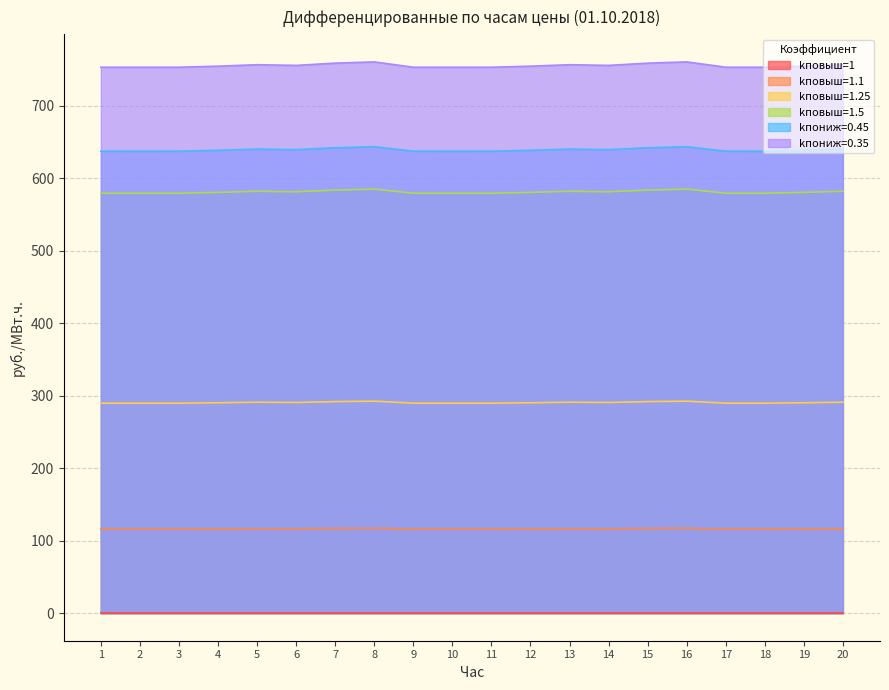

True or false: kповыш=1.25 and kпониж=0.45 cross at least once.

False